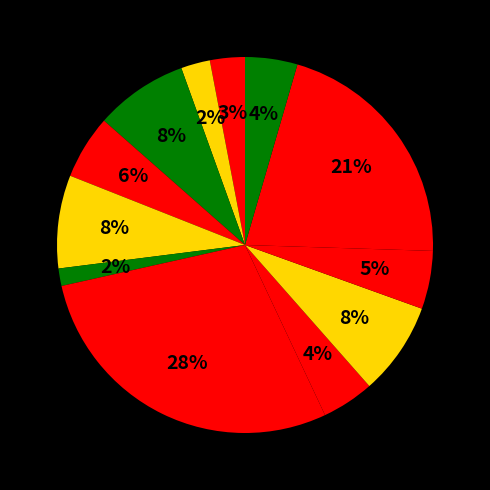

How many slices are in this pie chart?

12